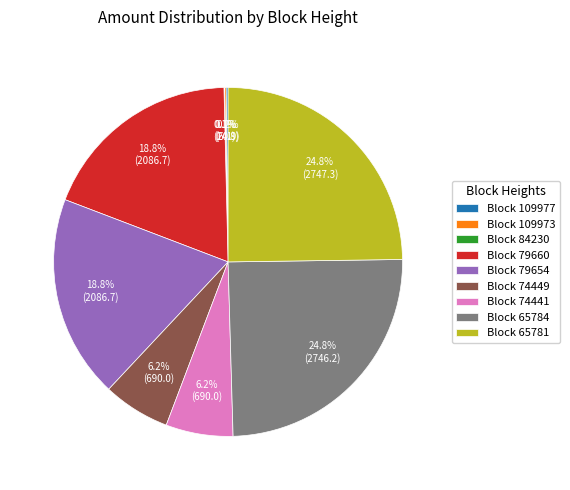

What portion of the pie excludes Block 65781?

75.2%